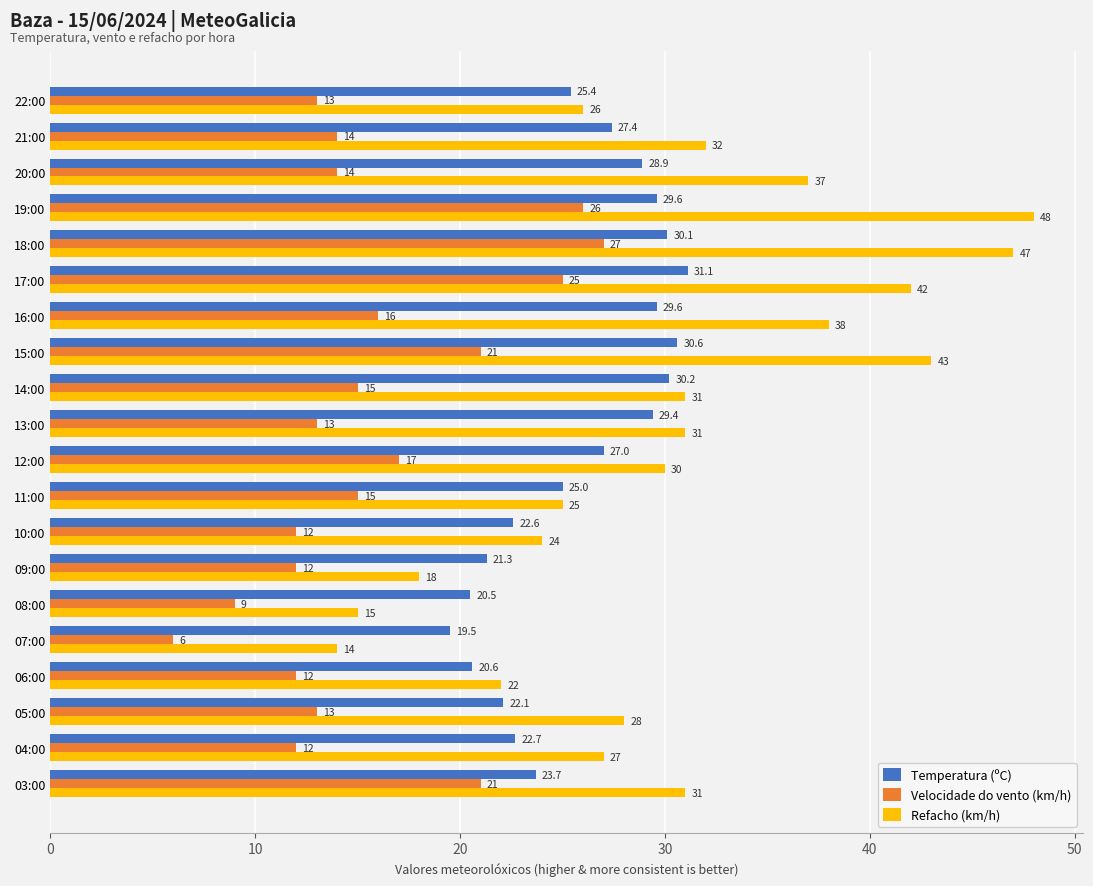

Rank the series by their maximum value, from lowest to highest.

Velocidade do vento (km/h), Temperatura (ºC), Refacho (km/h)